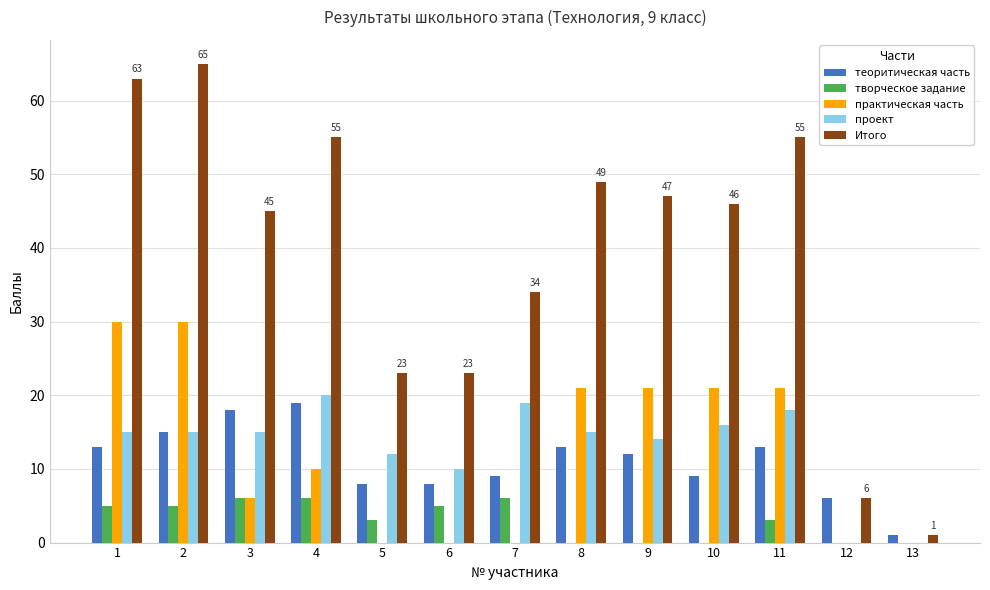

Reading left to right, what are all the values shown in this chart?

теоритическая часть: 13	15	18	19	8	8	9	13	12	9	13	6	1
творческое задание: 5	5	6	6	3	5	6	0	0	0	3	0	0
практическая часть: 30	30	6	10	0	0	0	21	21	21	21	0	0
проект: 15	15	15	20	12	10	19	15	14	16	18	0	0
Итого: 63	65	45	55	23	23	34	49	47	46	55	6	1